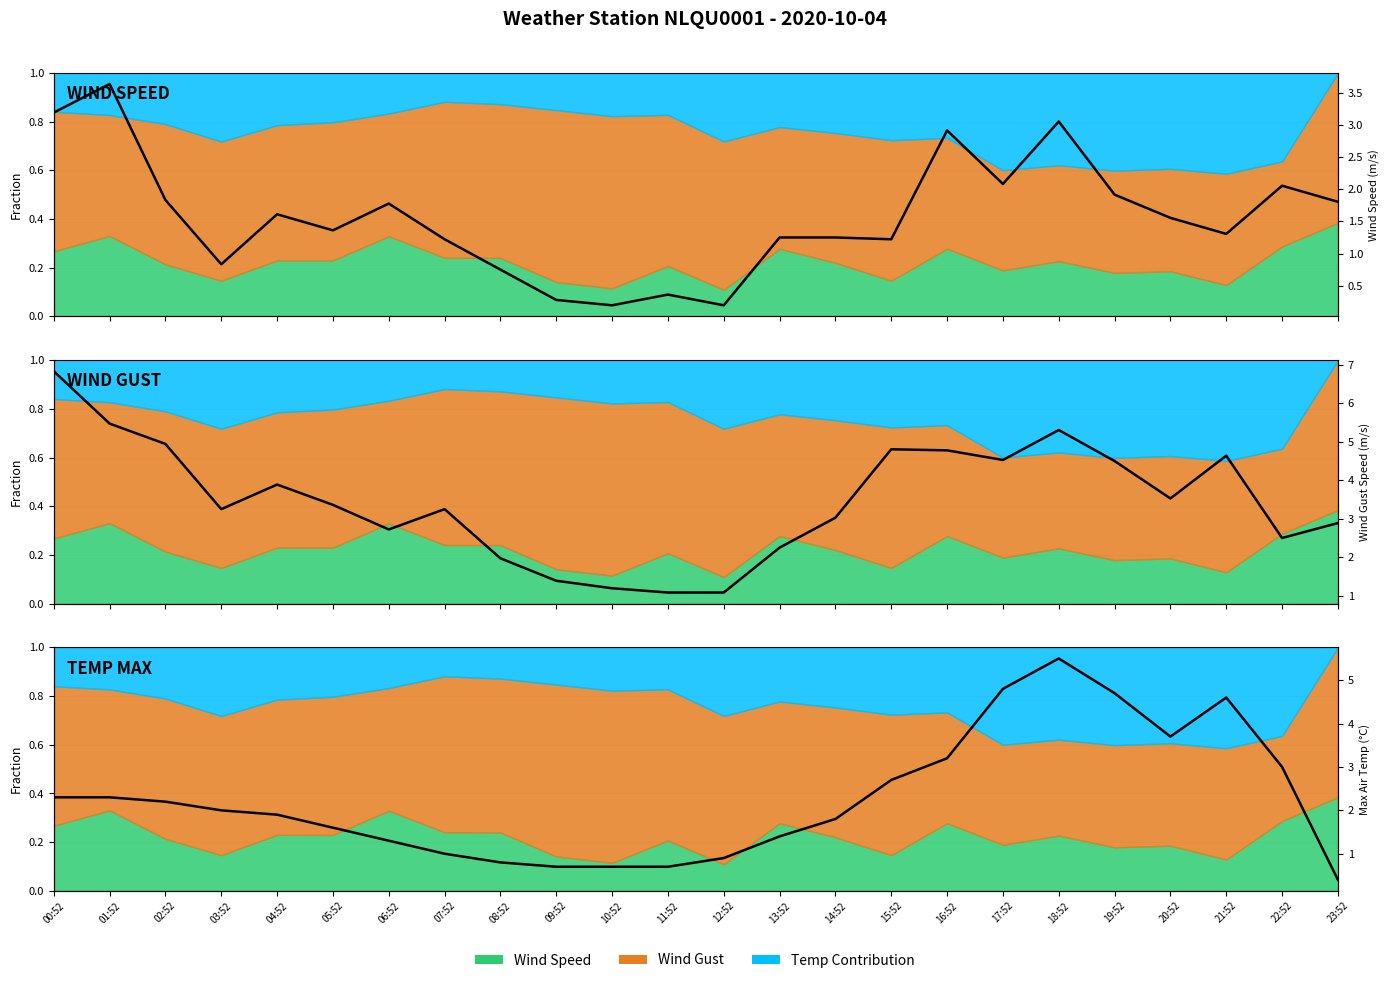

At which label is WIND GUST closest to 3?

14:52